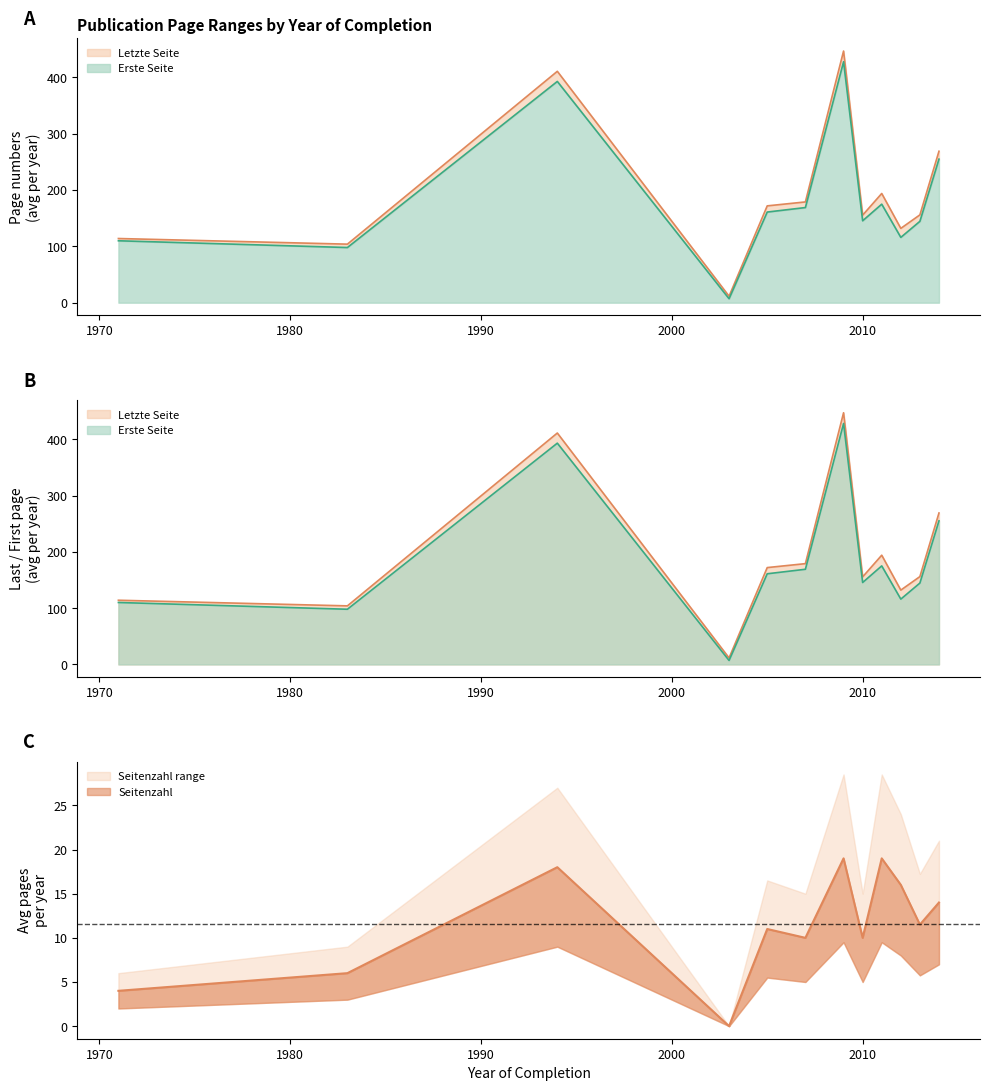

At which category is the sum across all series the highest?

2009